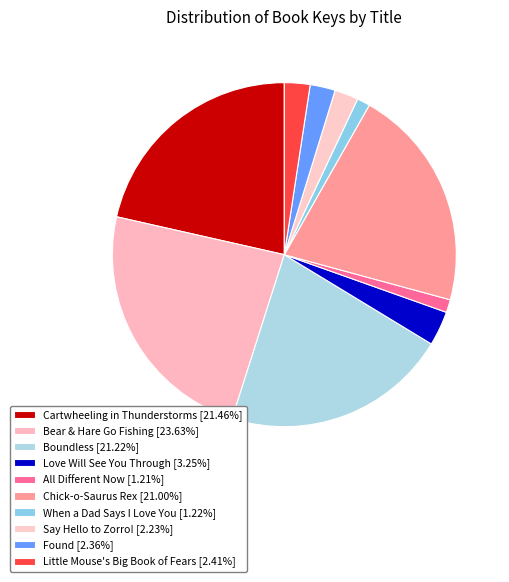

To the nearest percent, what is the combined percentage of Boundless and Cartwheeling in Thunderstorms?

43%